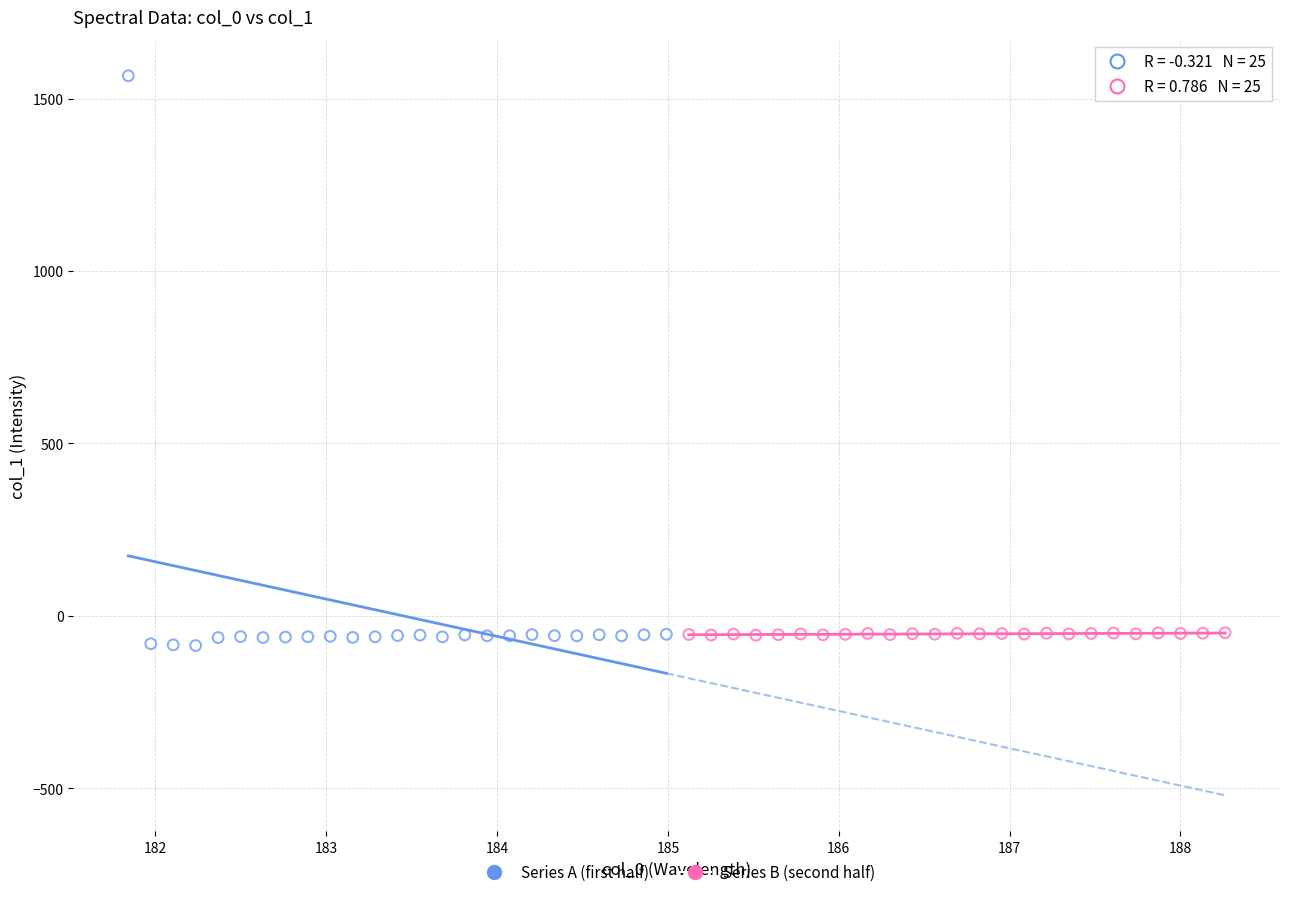

Which series reaches the maximum Y coordinate?

Series A (first half)